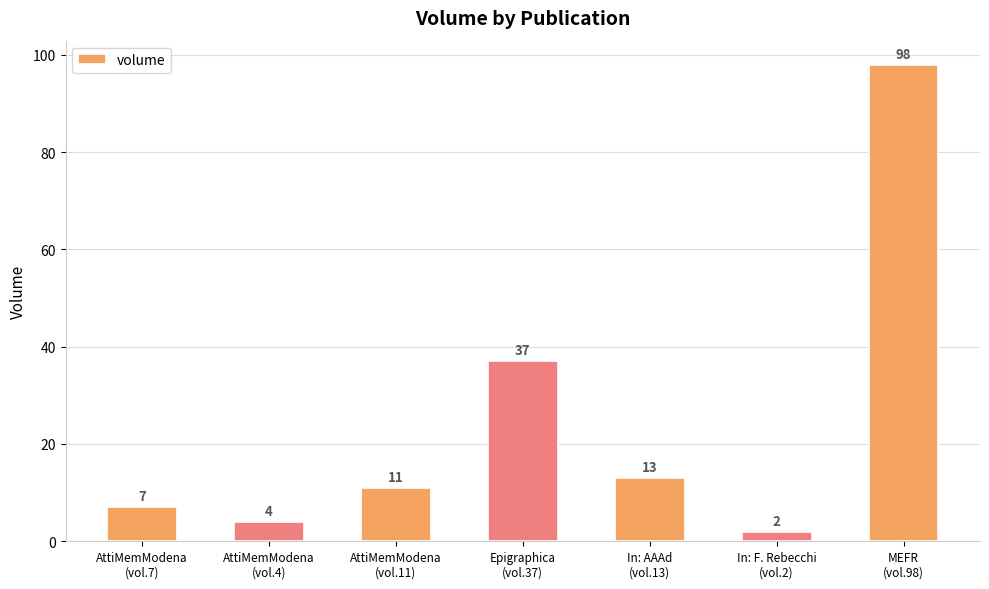

What is the smallest value displayed?

2